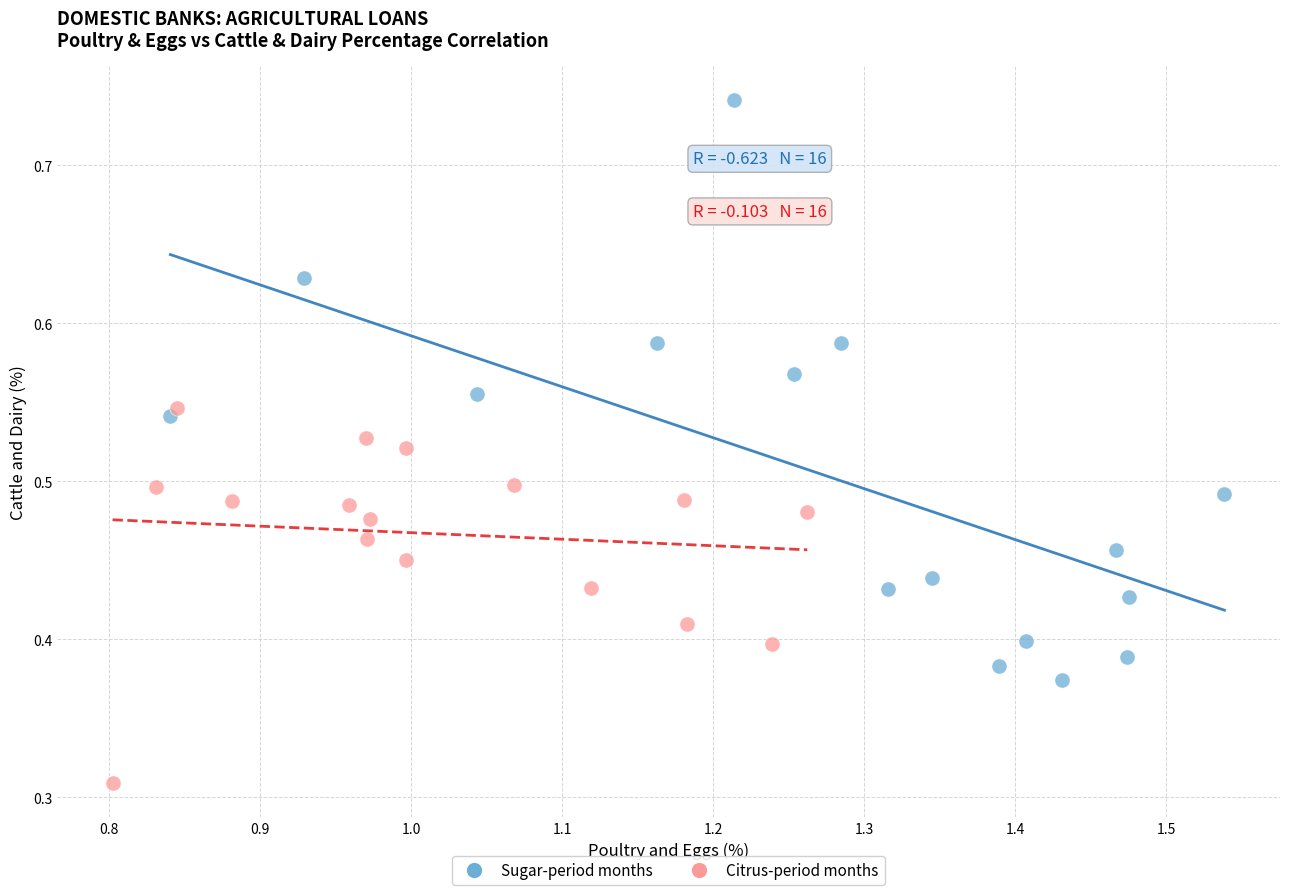

Which series reaches the minimum Y coordinate?

Citrus-period months